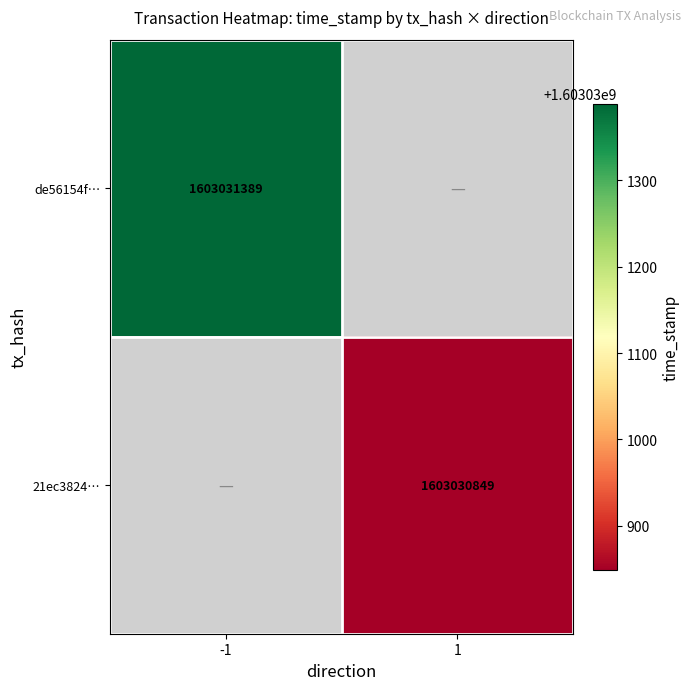

At which label does de56154f70c1a1c2fa04e86c454cfe7dd04399f reach its minimum?

-1